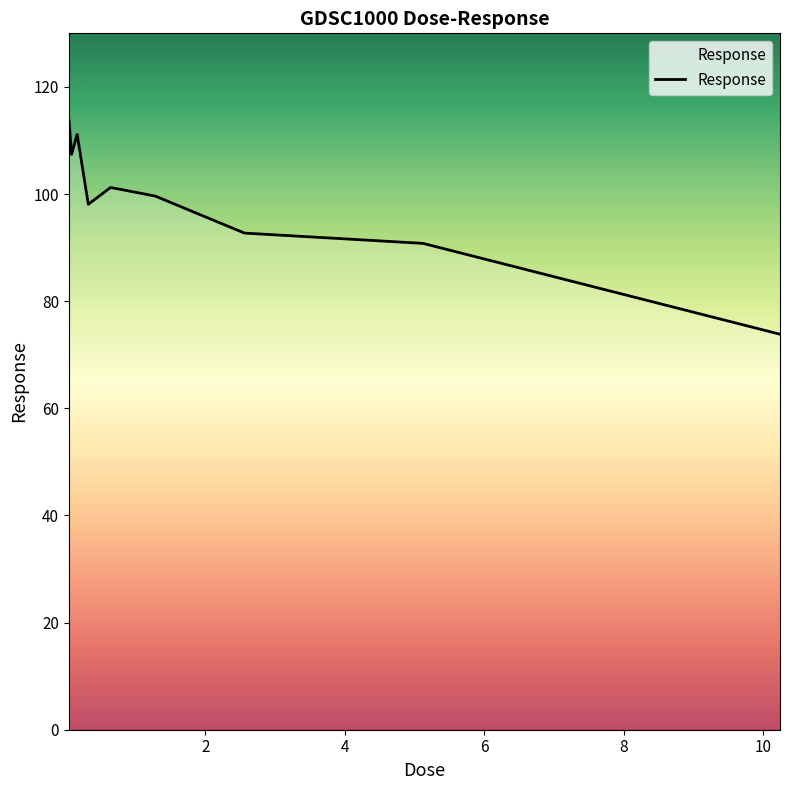

What is the difference between the maximum and minimum values?

40.4